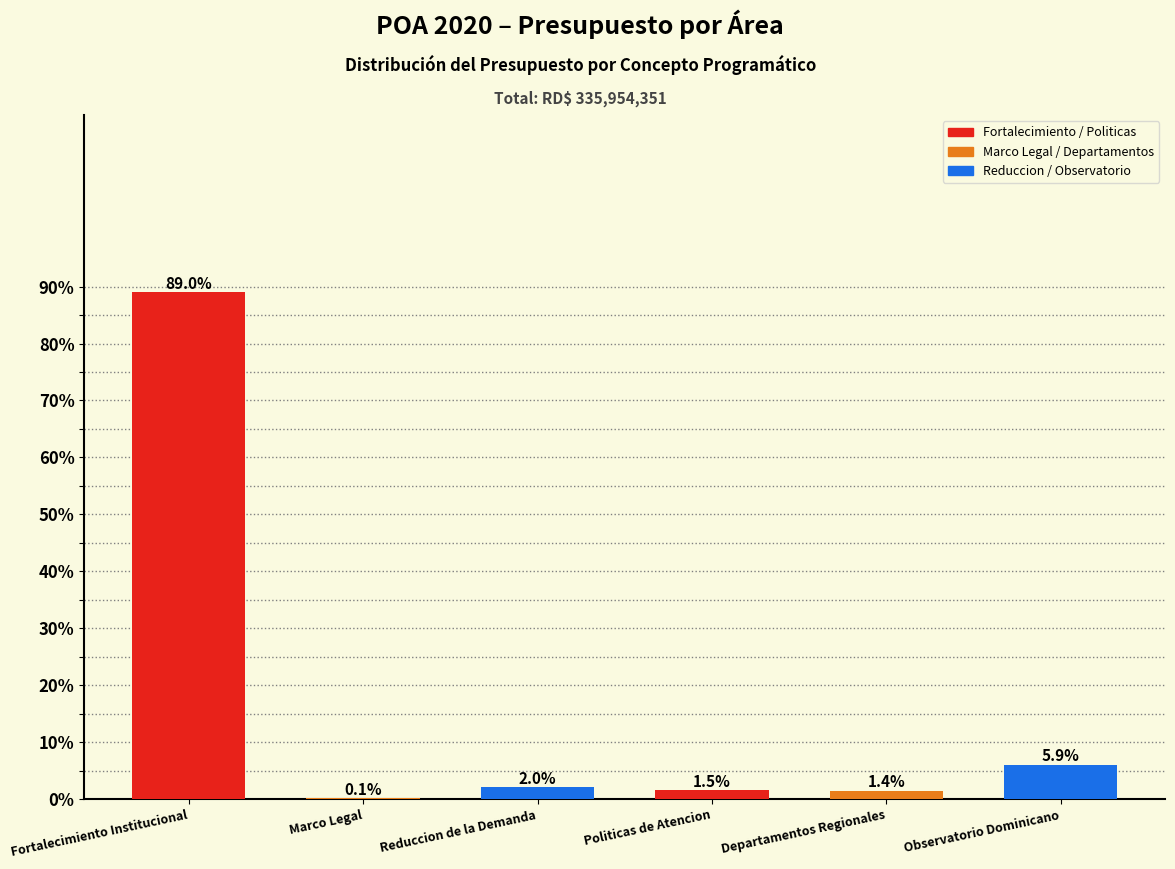

Reading left to right, list all the values displayed in this chart.

Fortalecimiento Institucional=89.0	Marco Legal=0.1	Reduccion de la Demanda=2.0	Politicas de Atencion=1.5	Departamentos Regionales=1.4	Observatorio Dominicano=5.9